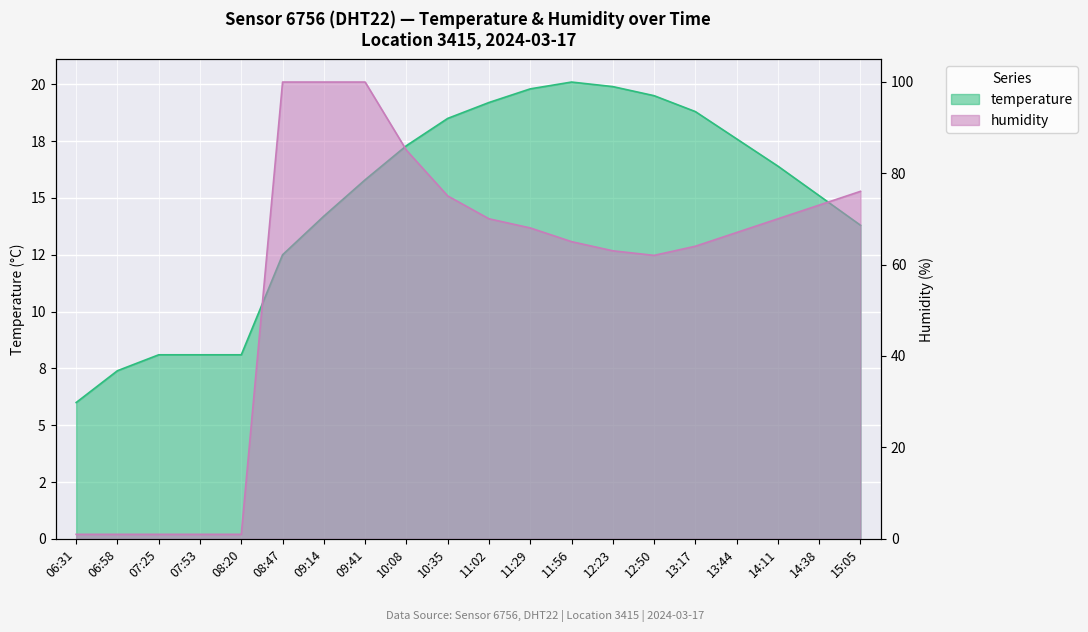

Where does the humidity series first go above 68?

08:47